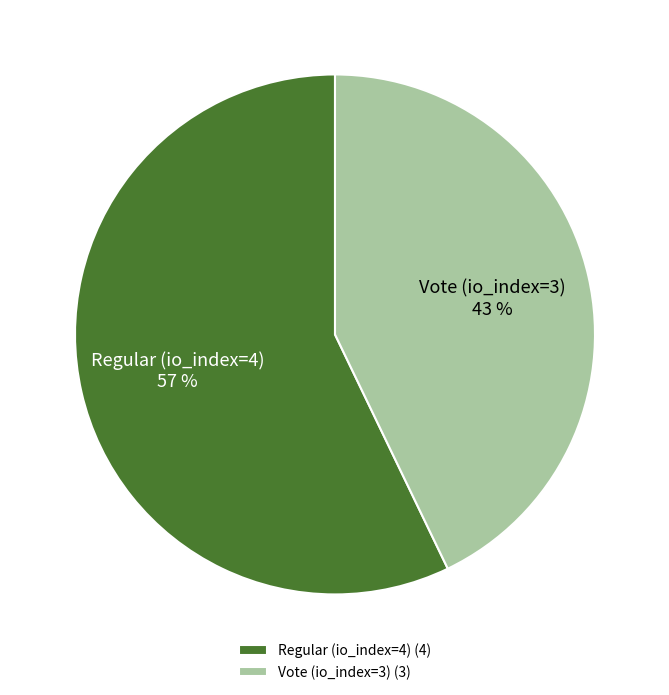

Rank the categories by value from highest to lowest.

Regular (io_index=4), Vote (io_index=3)